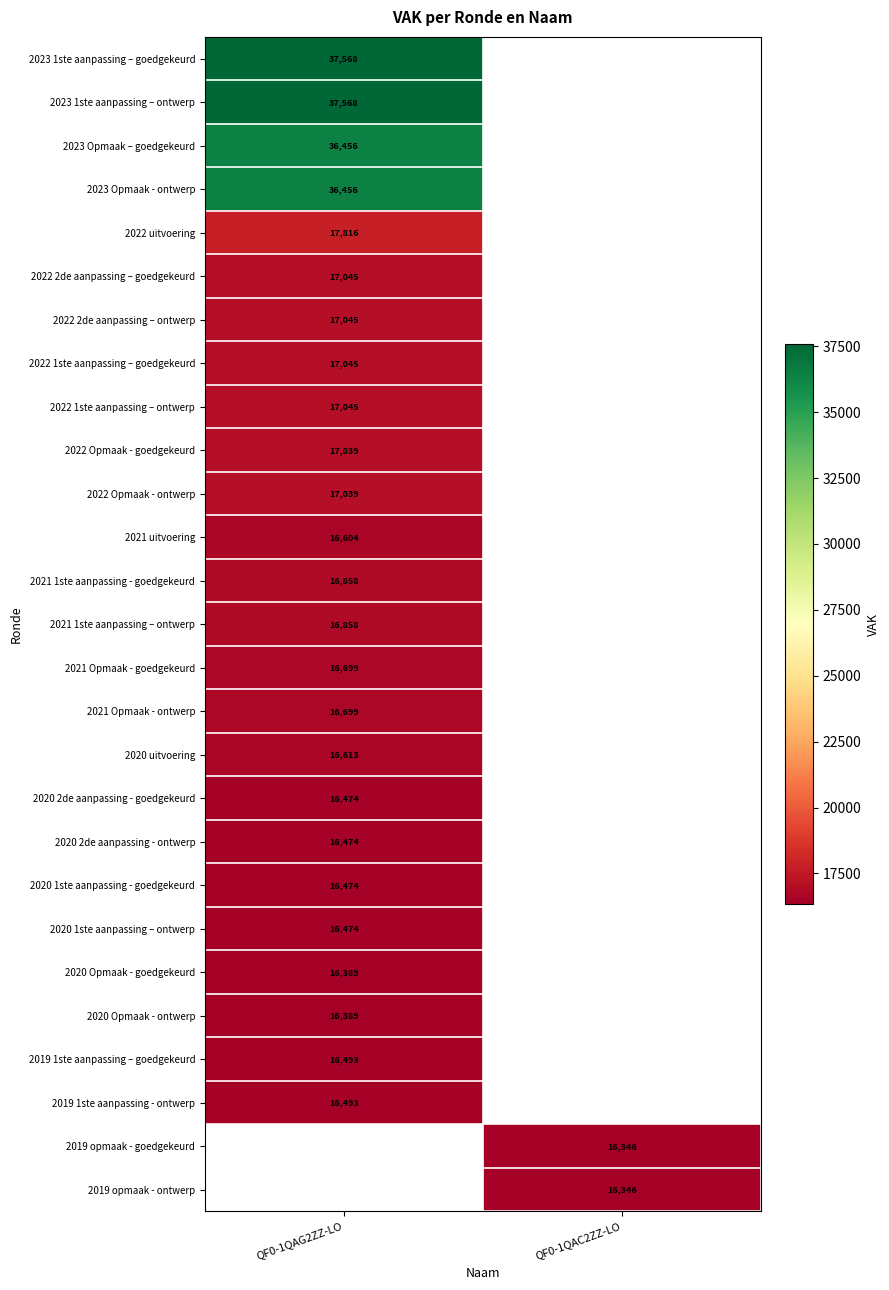

How many distinct data groups are displayed?

27